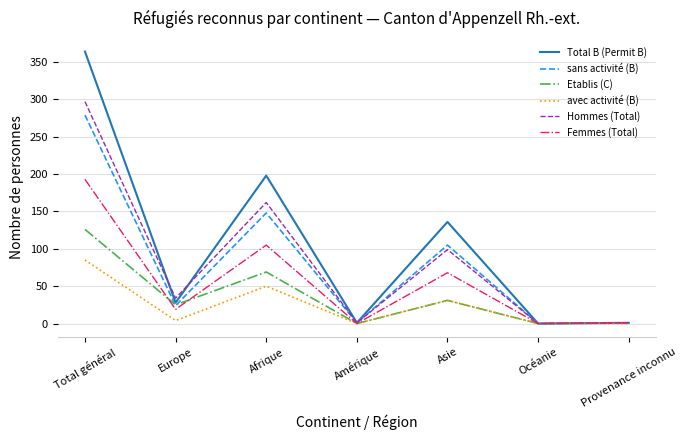

Which series has the widest spread of values?

Total B (Permit B)